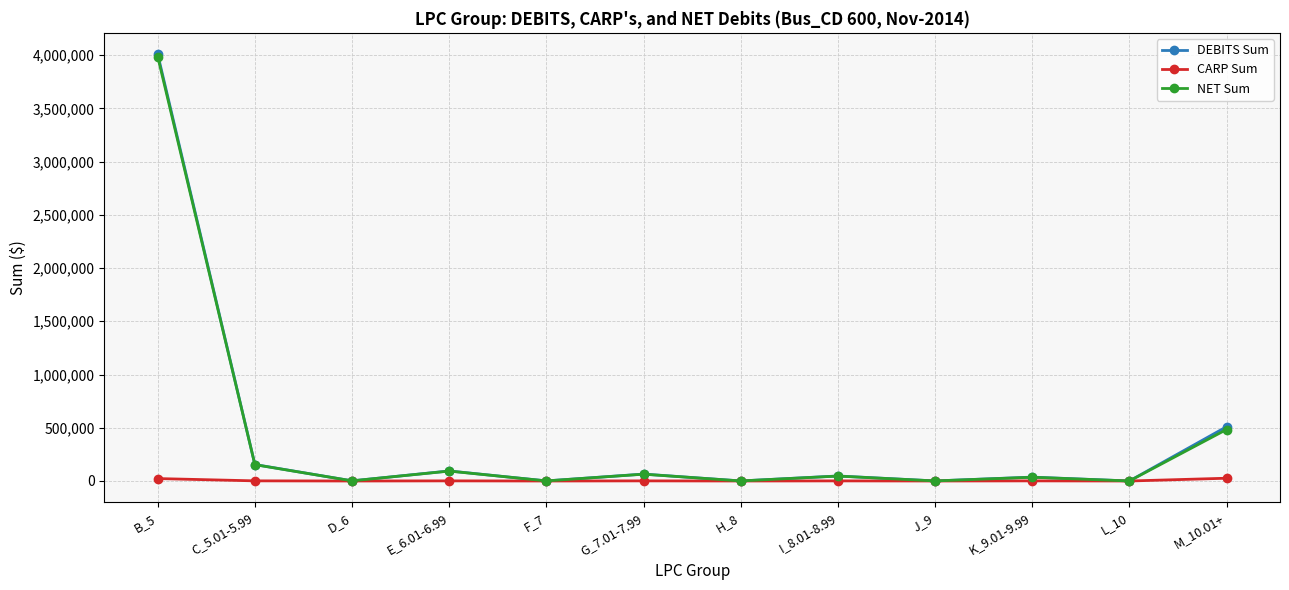

At which category does DEBITS Sum reach its first local valley?

D_6